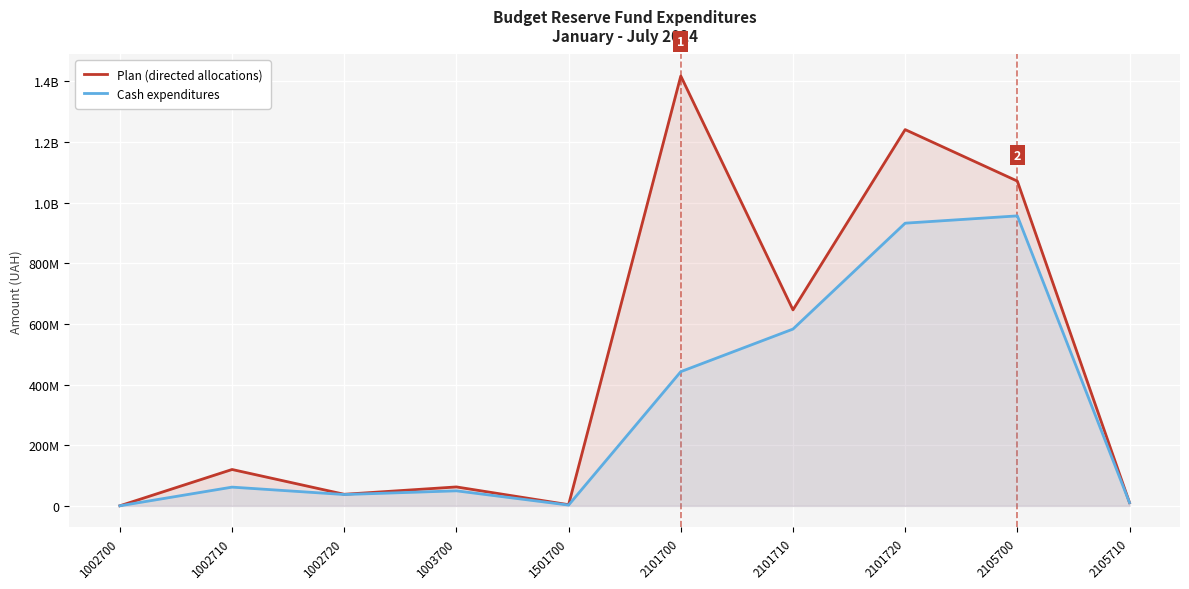

What is the minimum value shown in the chart?

316730.9